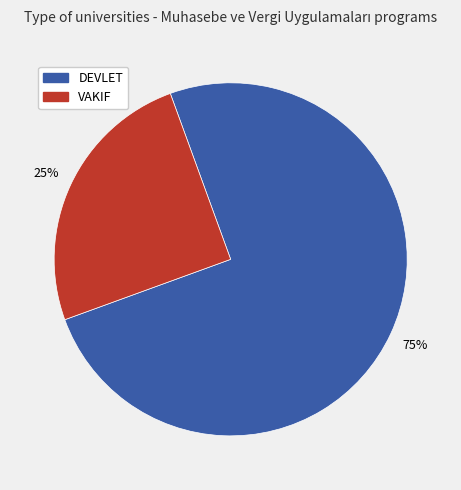

Does DEVLET account for over 50% of the chart?

Yes